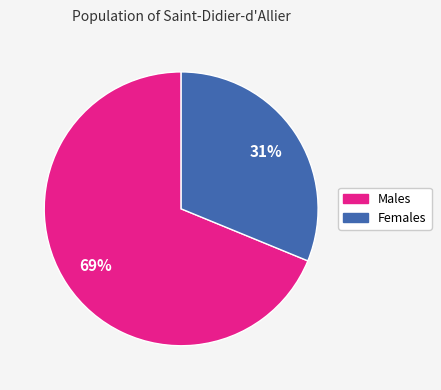

Is there a majority slice in this chart?

Yes